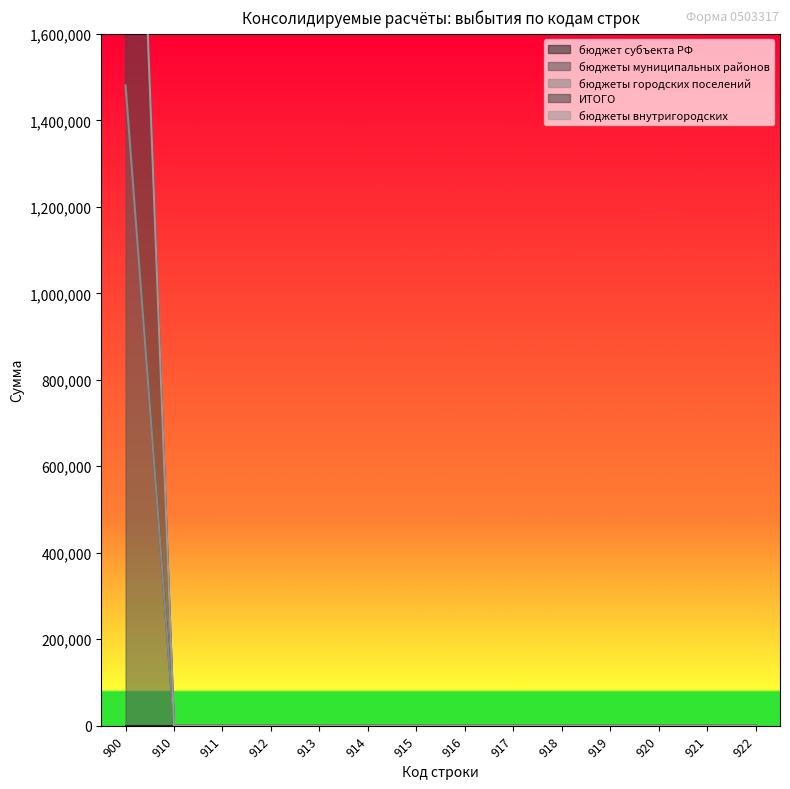

Which category has the highest value in the бюджеты внутригородских series?

900